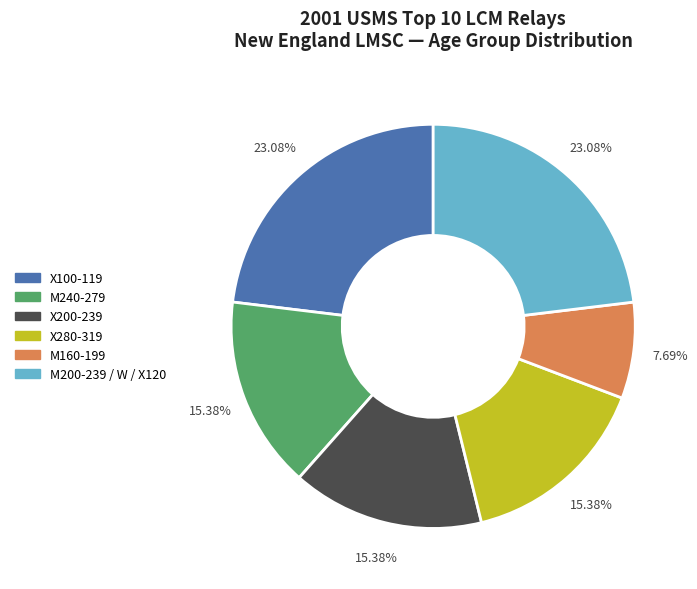

Does any single category account for the majority?

No